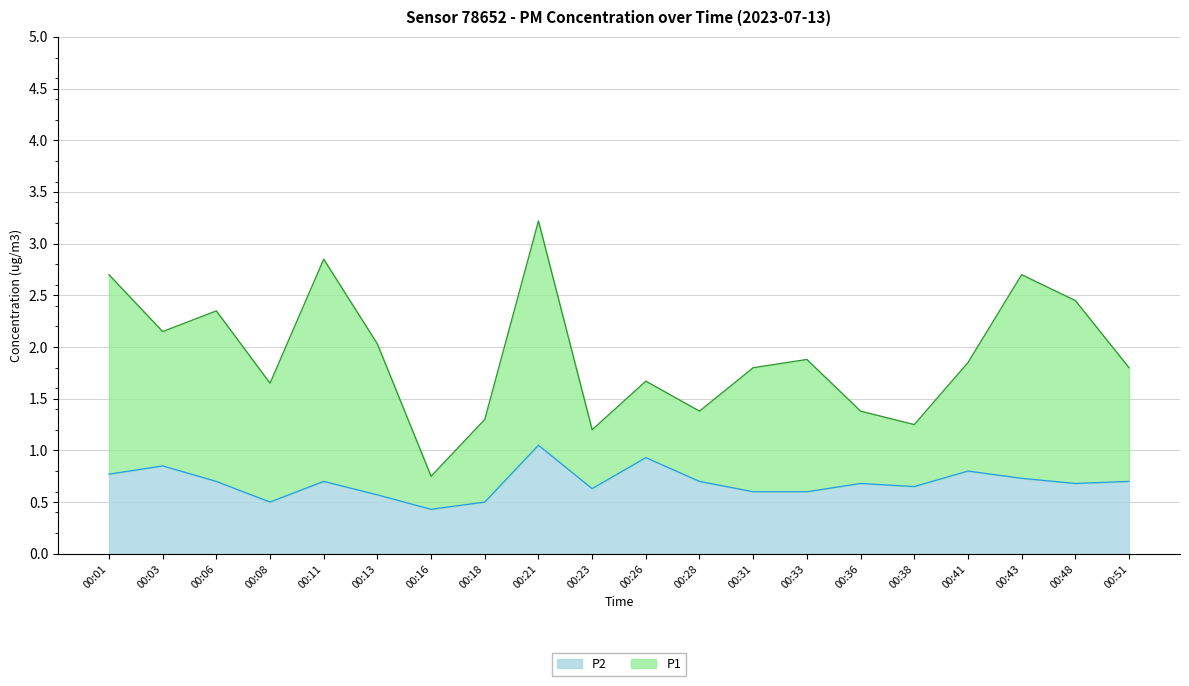

List the labels in order of P2 value, smallest first.

00:16, 00:08, 00:18, 00:13, 00:31, 00:33, 00:23, 00:38, 00:36, 00:48, 00:06, 00:11, 00:28, 00:51, 00:43, 00:01, 00:41, 00:03, 00:26, 00:21